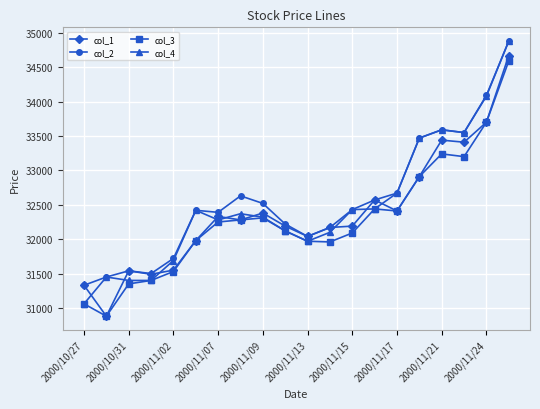

What is the lowest value of the col_4 series?

31060